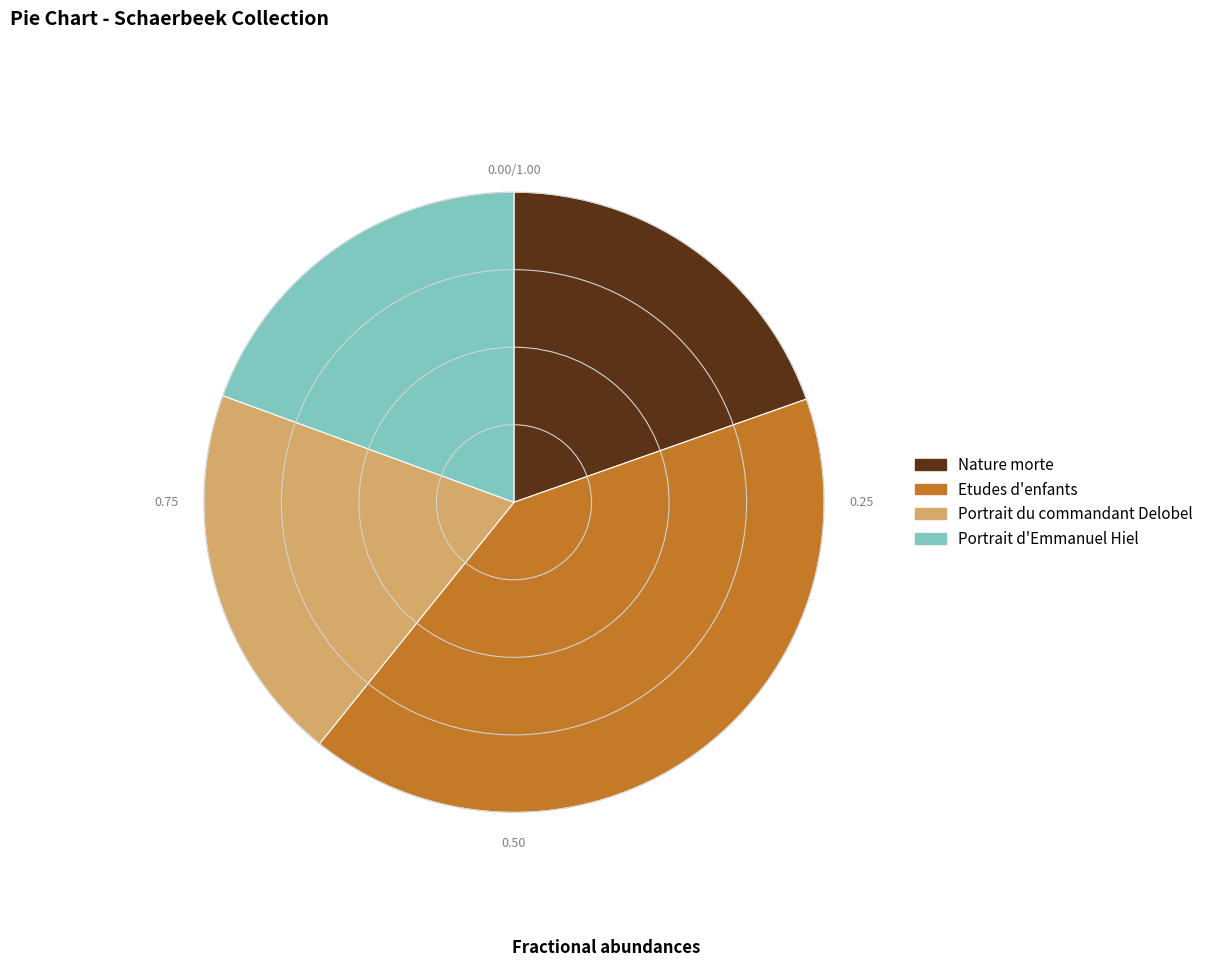

How many segments does this pie chart have?

4